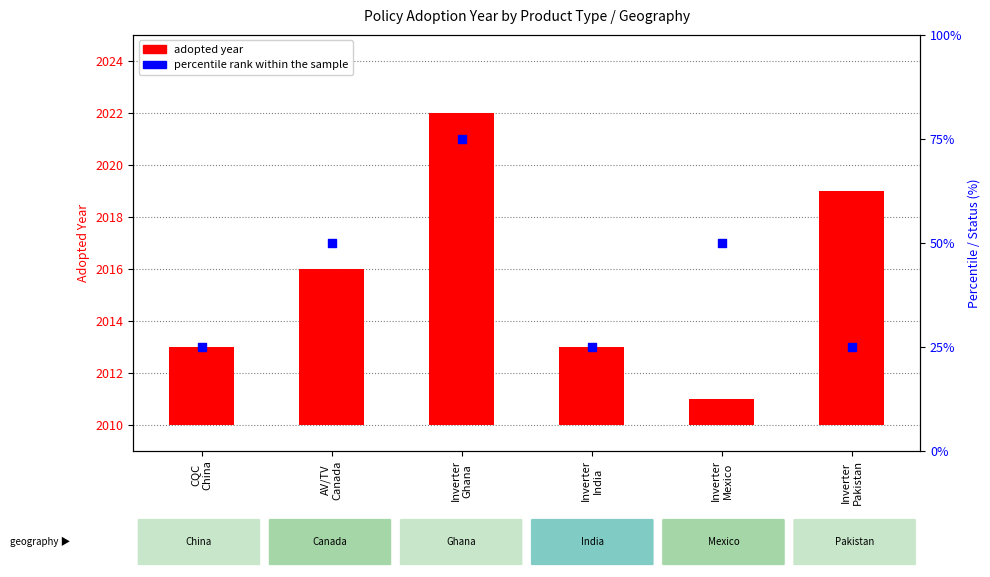

Between Inverter
Pakistan and CQC
China, which is larger?

Inverter
Pakistan